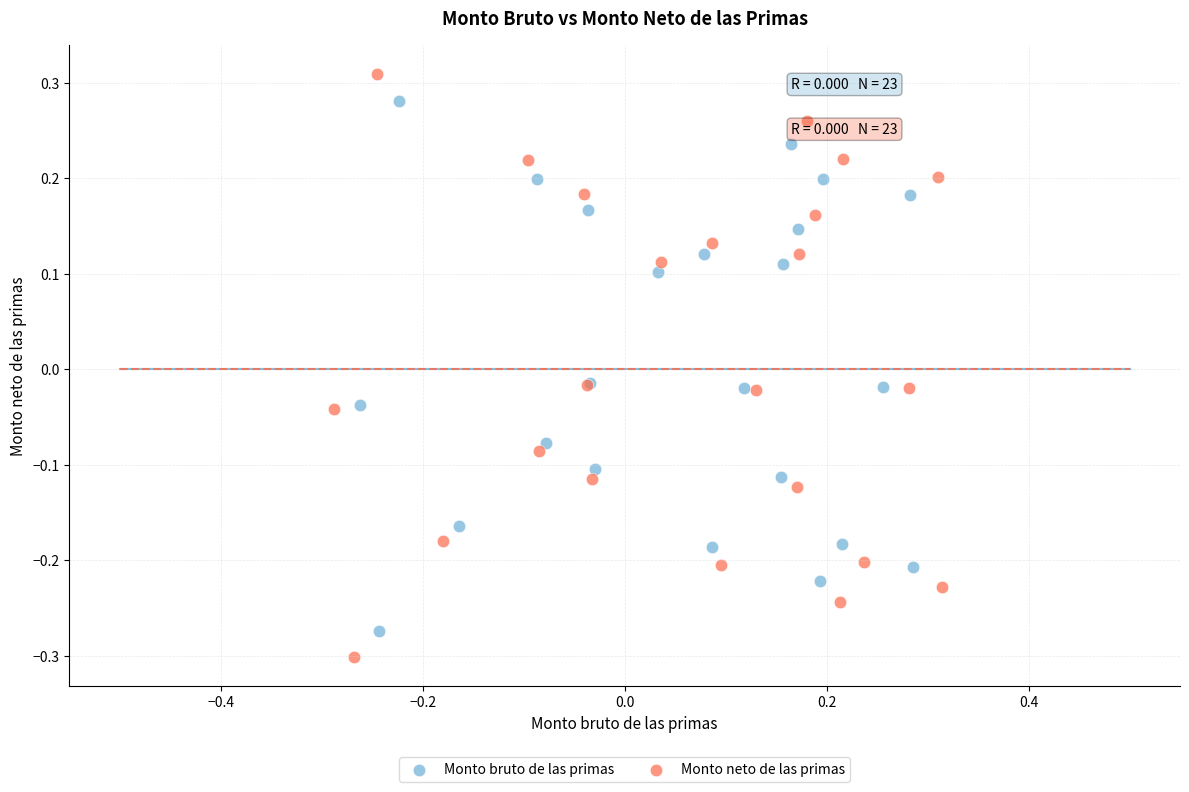

Which series reaches the maximum Y coordinate?

Monto neto de las primas